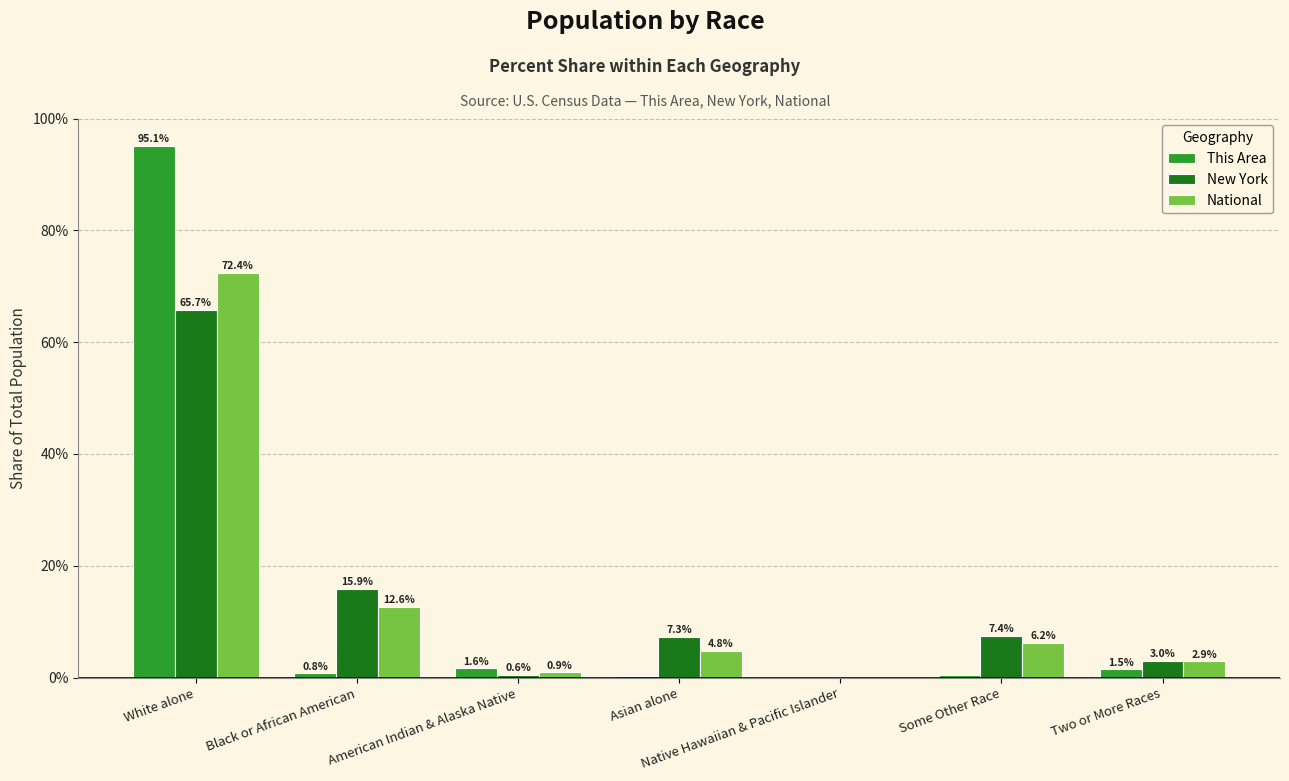

Is it true that New York equals 7.4 at Some Other Race?

True